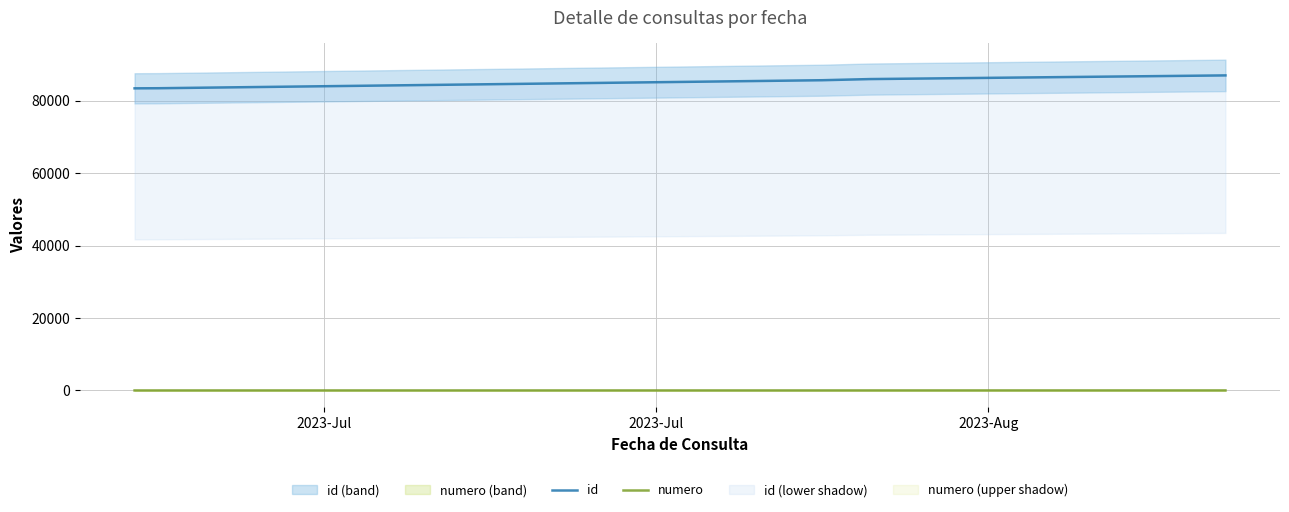

True or false: id has more than 1 interior local peaks.

False